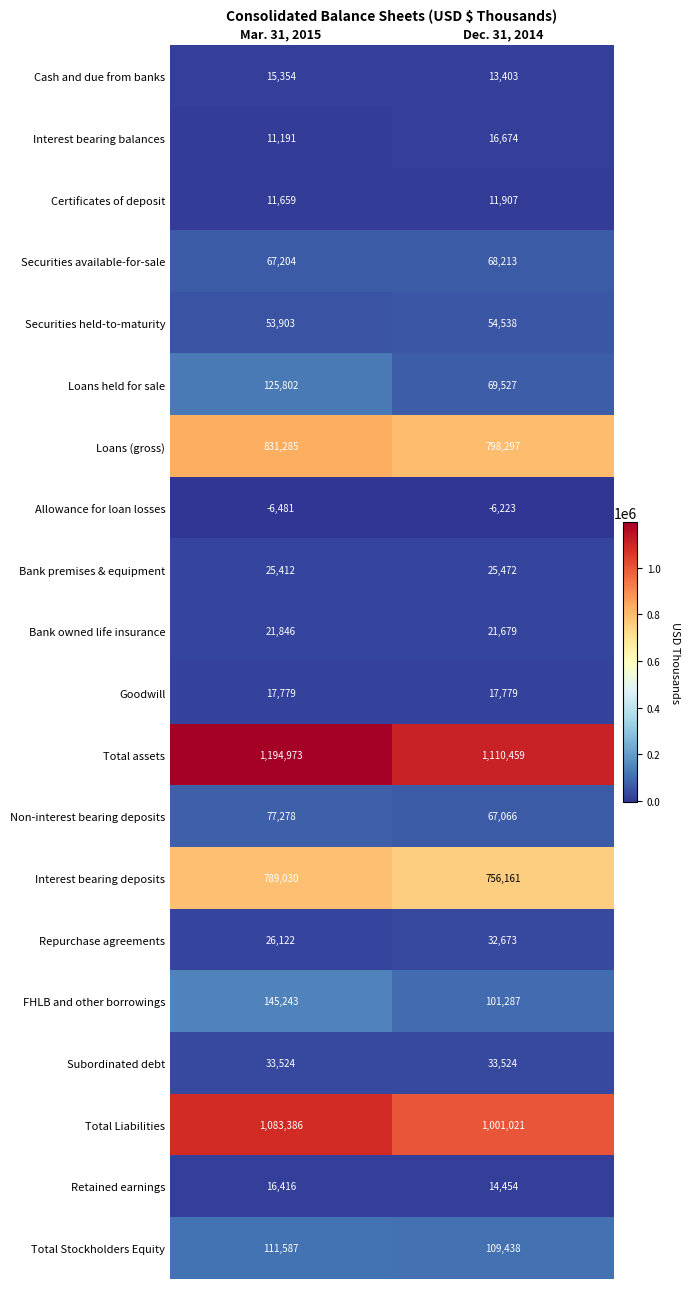

Read the Interest bearing deposits value at Dec. 31, 2014, to the nearest 10.

756160